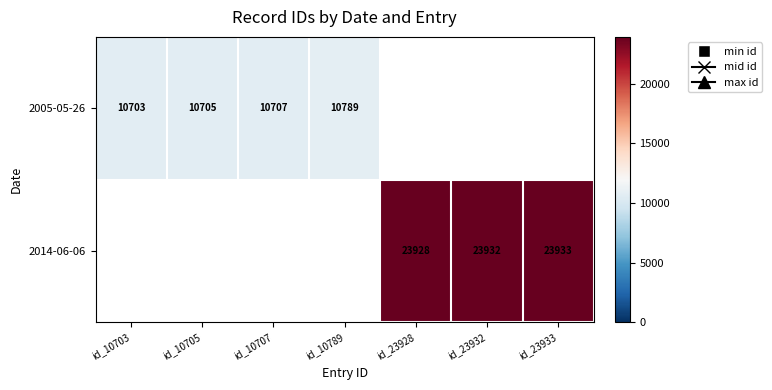

The 2005-05-26 series shows 15863.8 at id_10707. True or false?

False